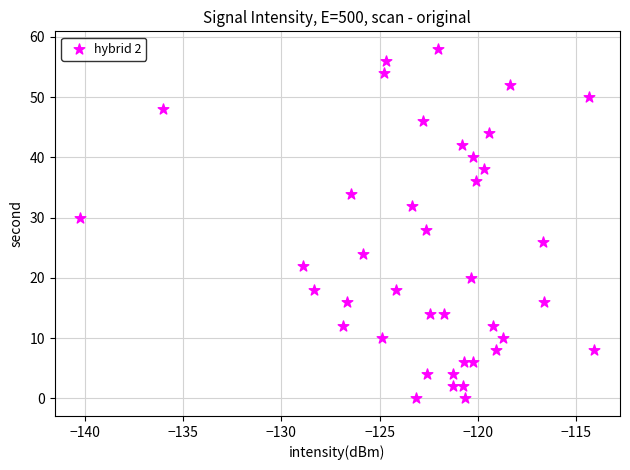

What is the range of Y values (max minus min)?

58